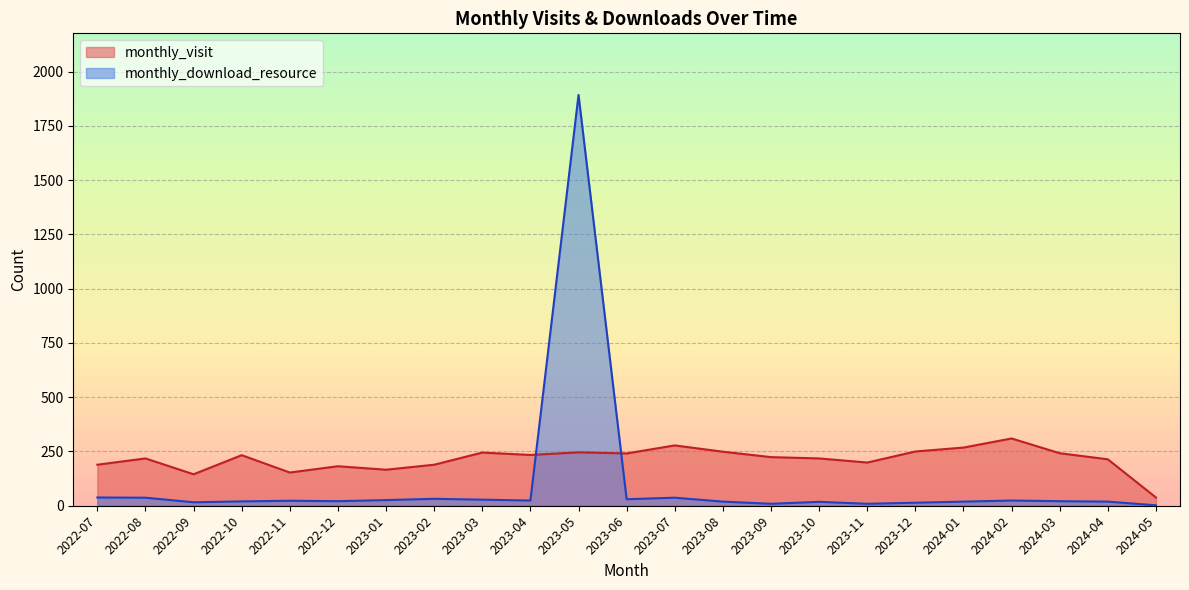

Where is the first local minimum for monthly_download_resource?

2022-09